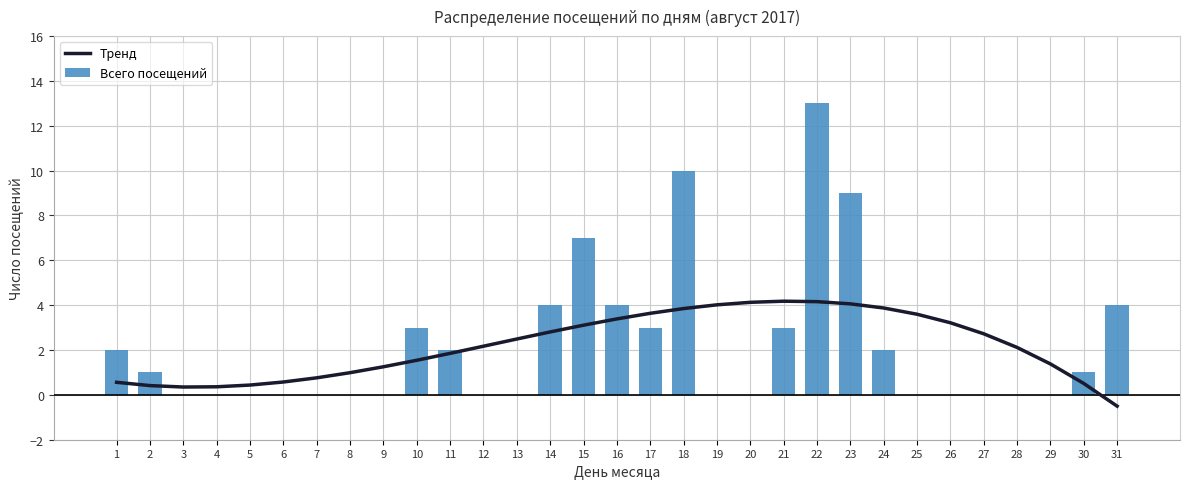

What is the spread (max minus min) of values at 10?

1.5